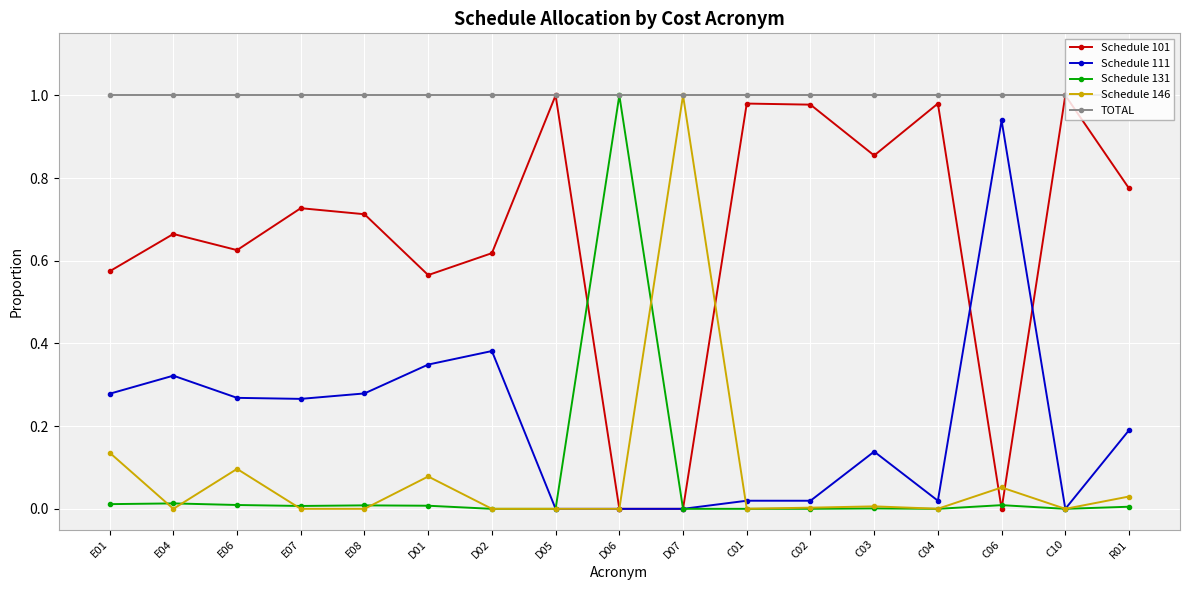

How many lines are shown in the chart?

5